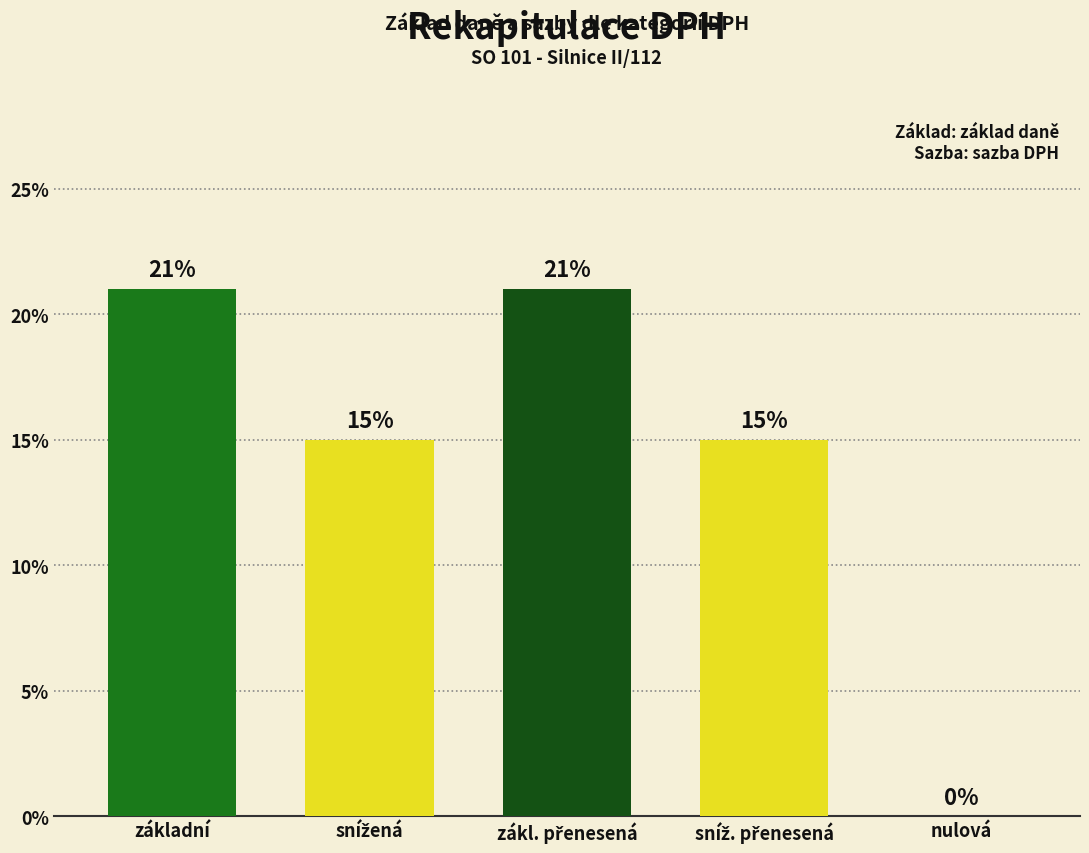

Which category has the lowest value across all series?

nulová